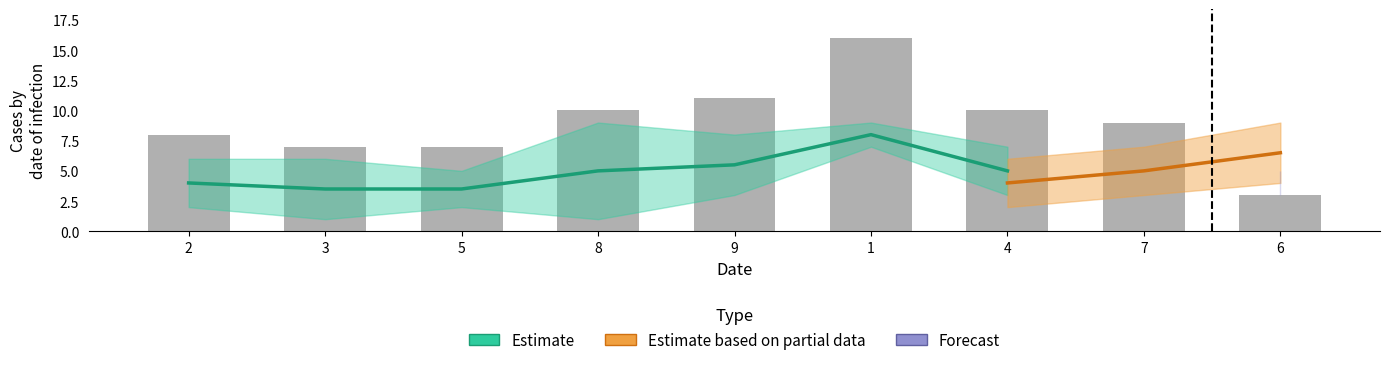

What is the minimum value shown in the chart?

1